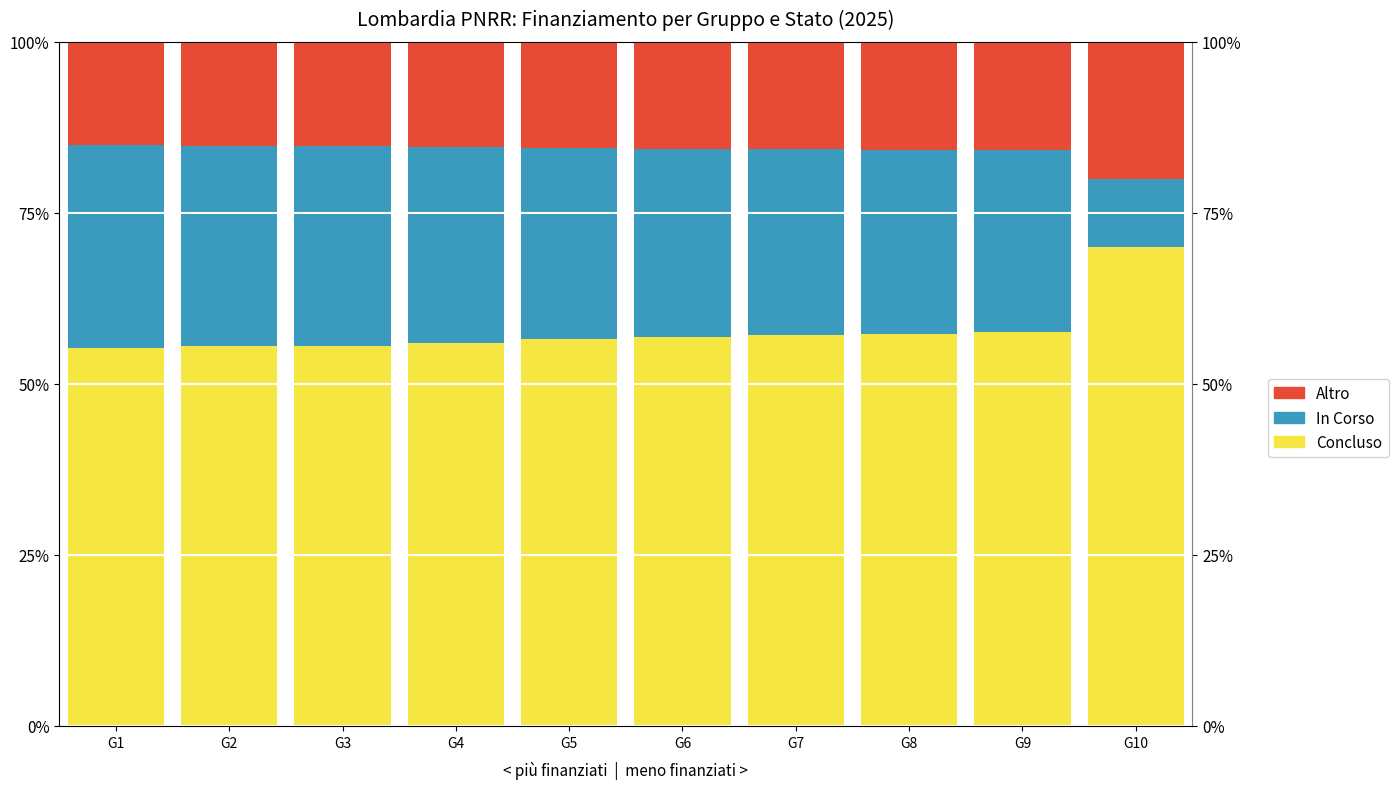

True or false: Concluso (White) has a value of 57.6 at G9.

True